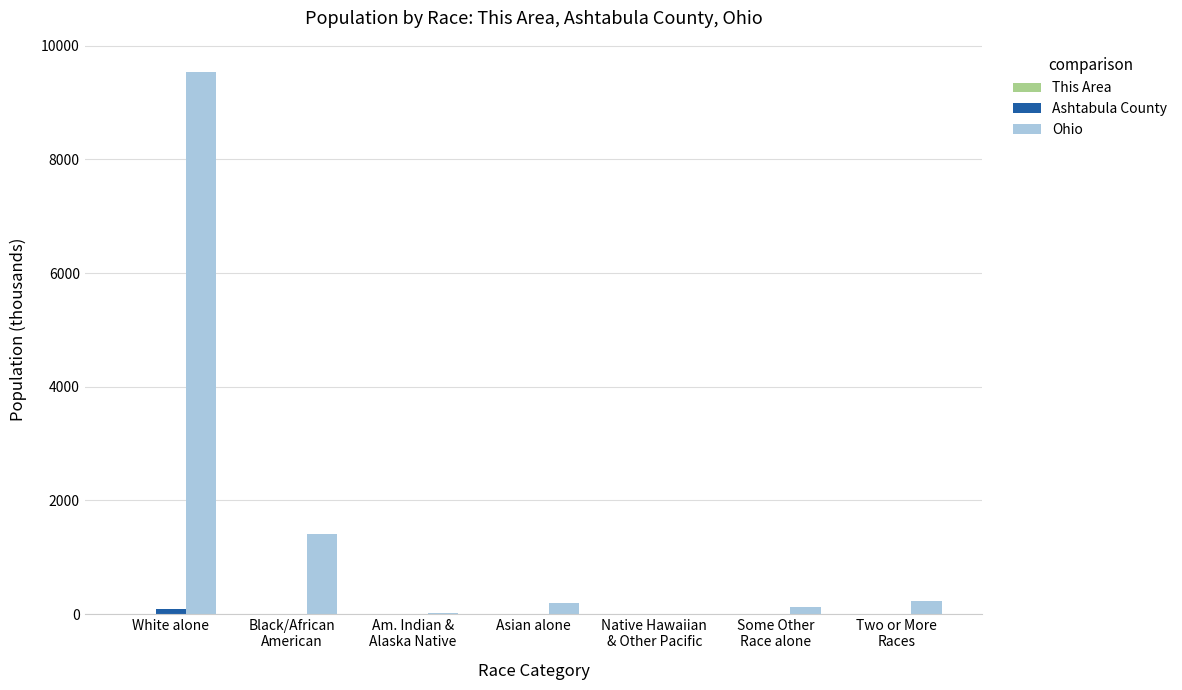

Which series has the largest total across all categories?

Ohio